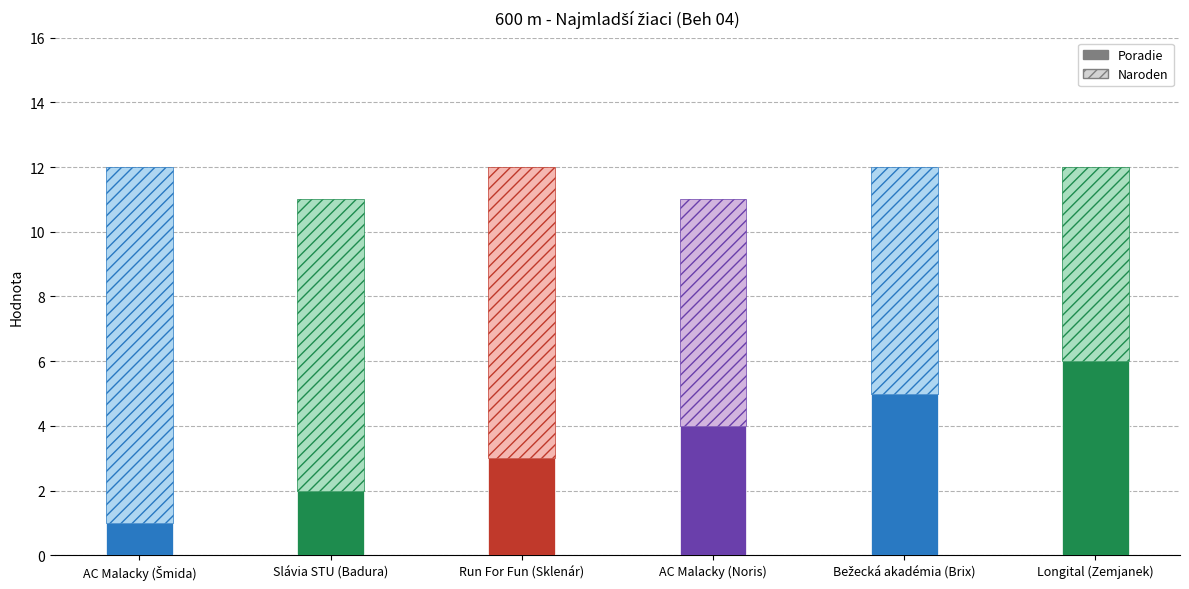

Rank the series by their maximum value, from lowest to highest.

Poradie, Naroden